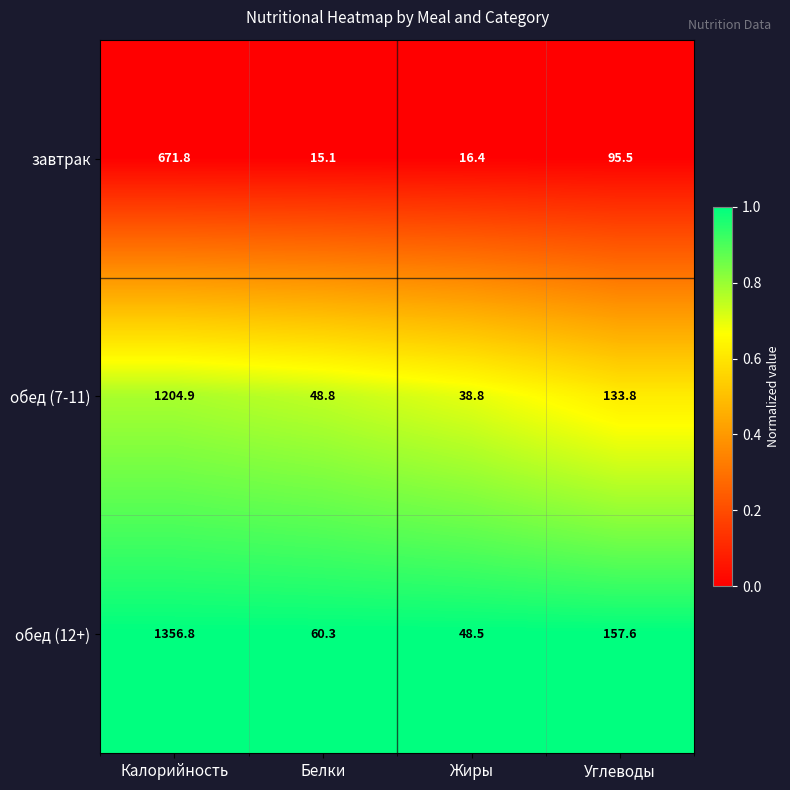

The value of завтрак at Жиры is 26.5. True or false?

False